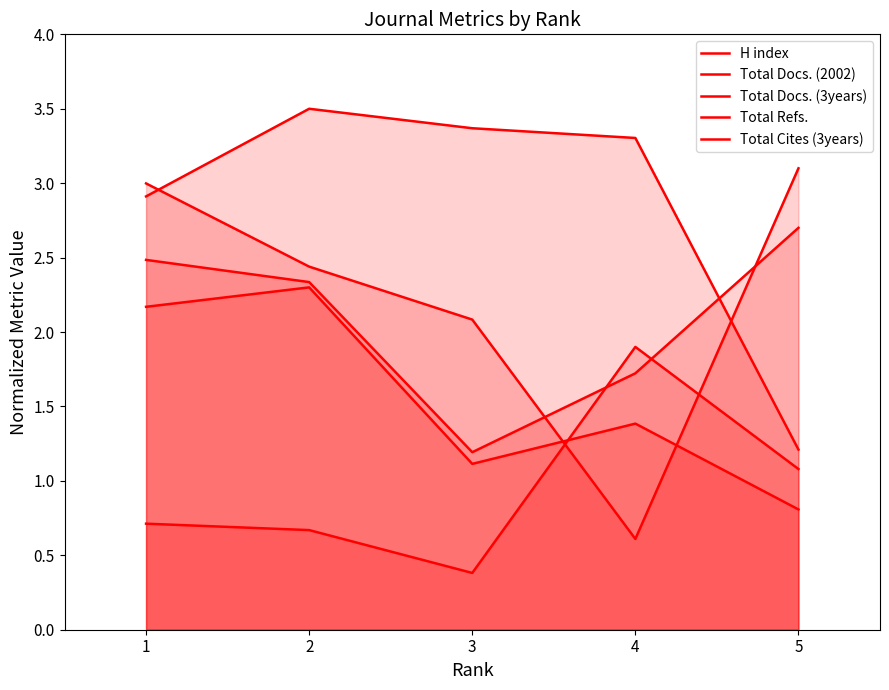

What is the difference between the Total Cites (3years) values at 4 and 5?

0.8